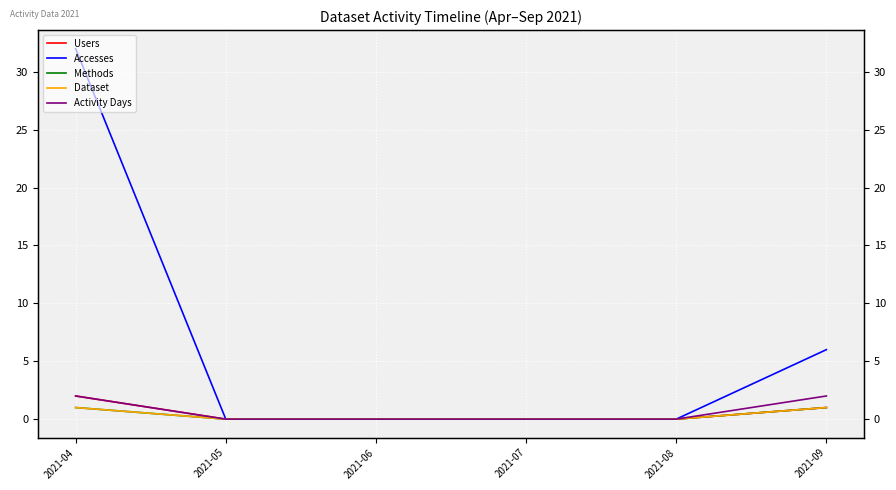

How many lines are shown in the chart?

5